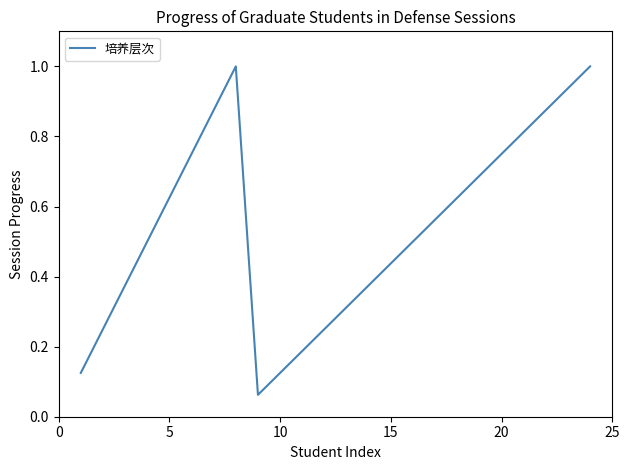

True or false: the data has more than 2 interior local peaks.

False